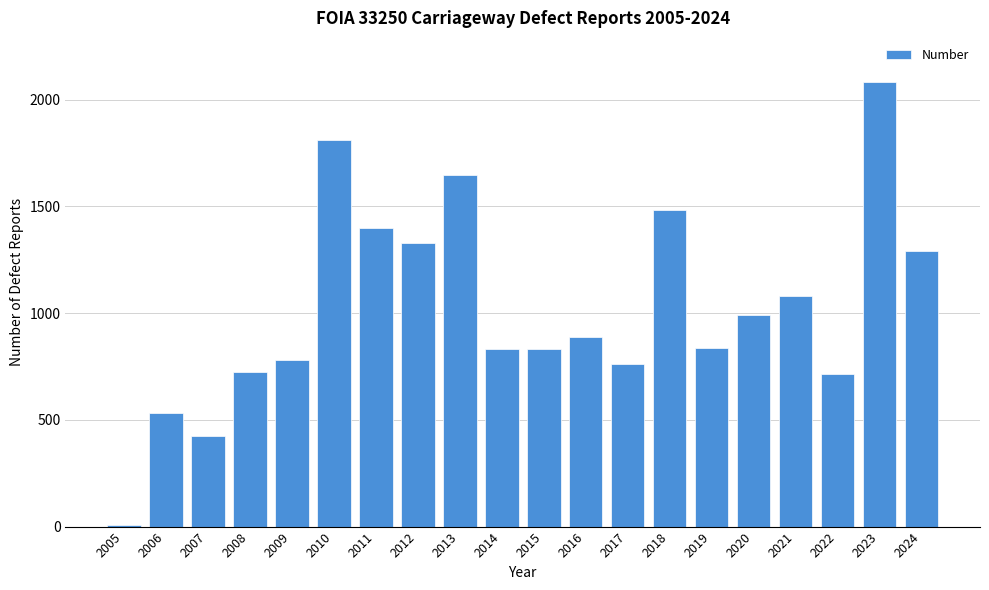

Where is the data nearest to the value 1045?

2021